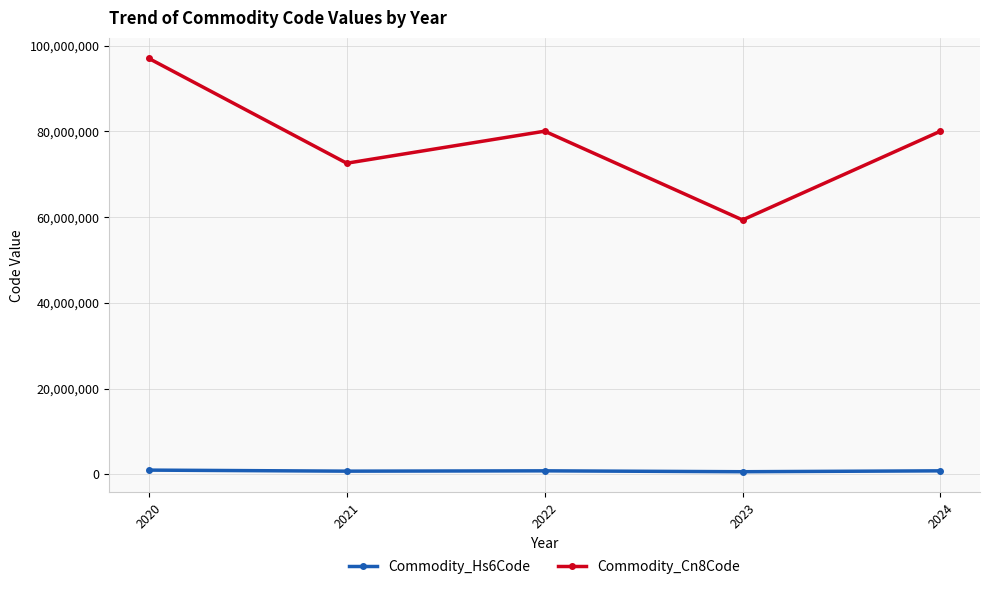

How many interior local peaks does the Commodity_Cn8Code series have?

1